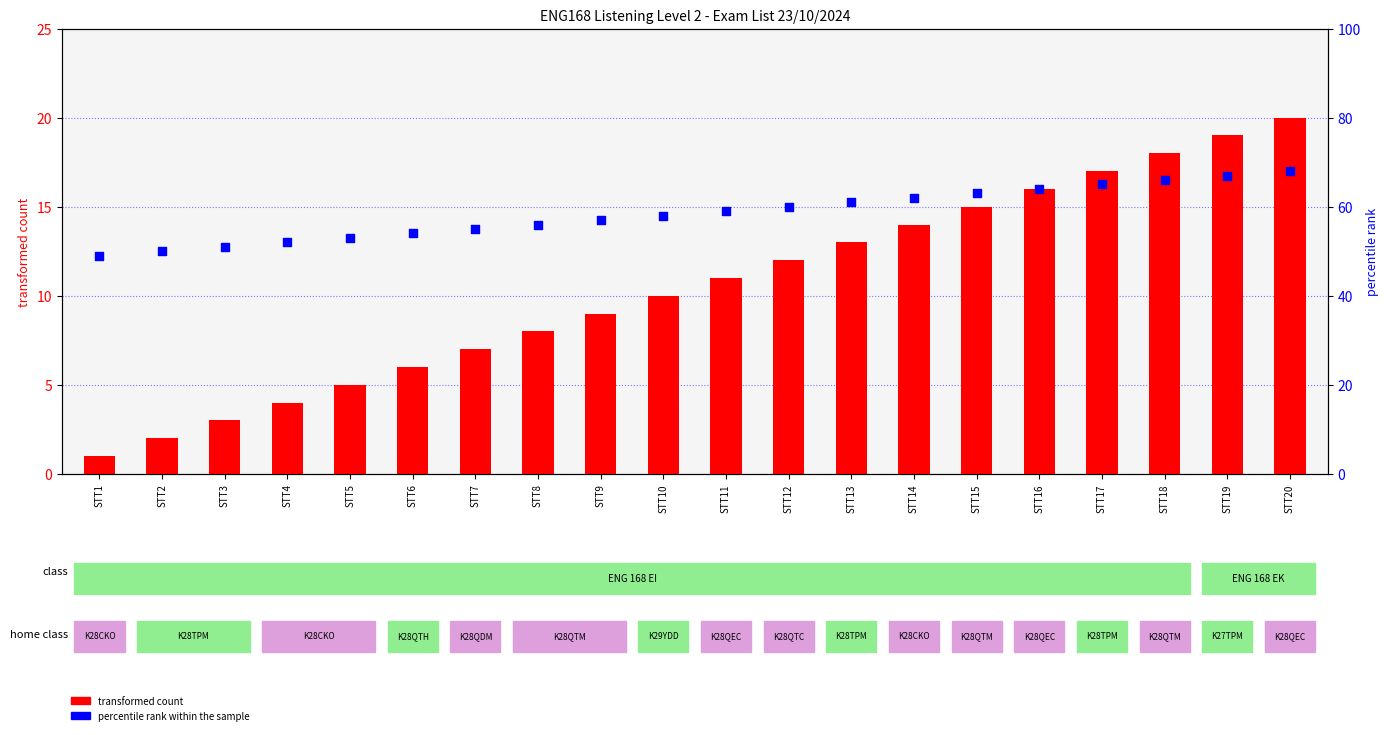

Which series has the largest total across all categories?

percentile rank within the sample